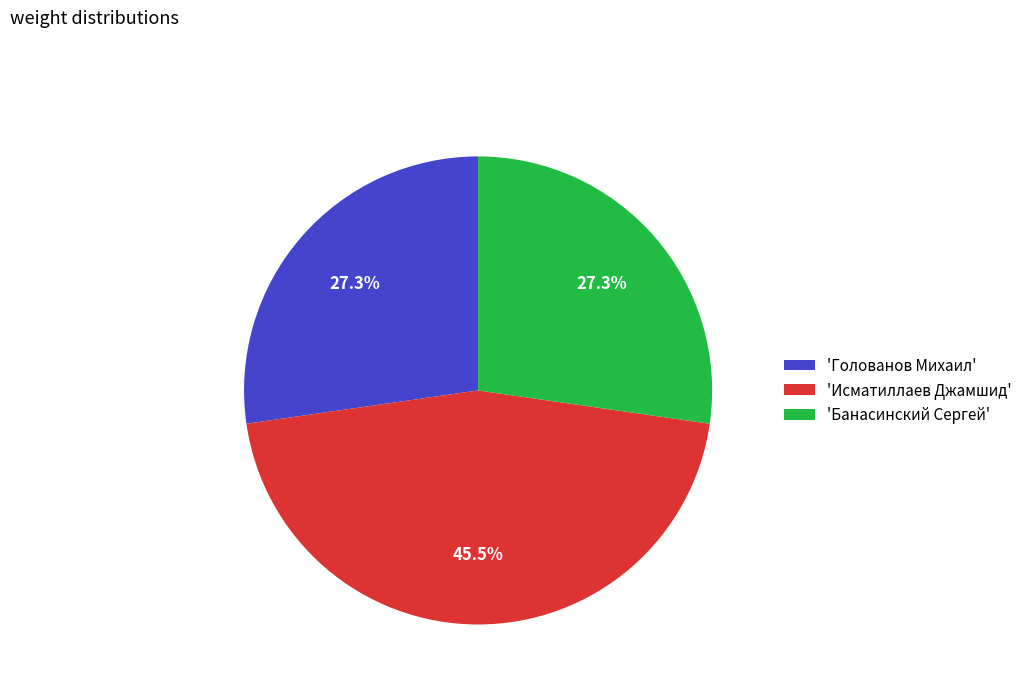

Does 'Банасинский Сергей' represent more than half of the total?

No